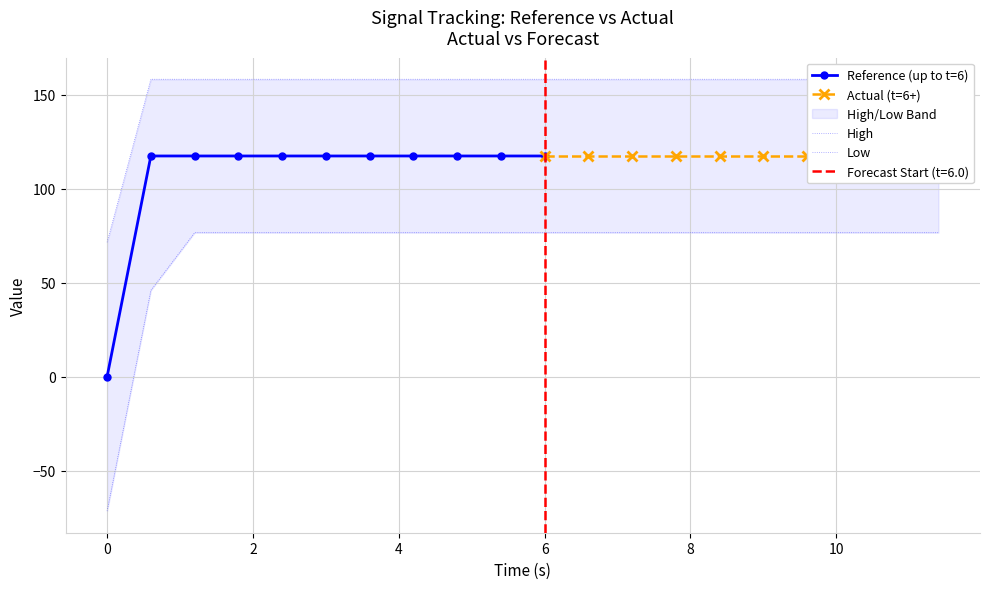

How many data points in low are less than 76?

2